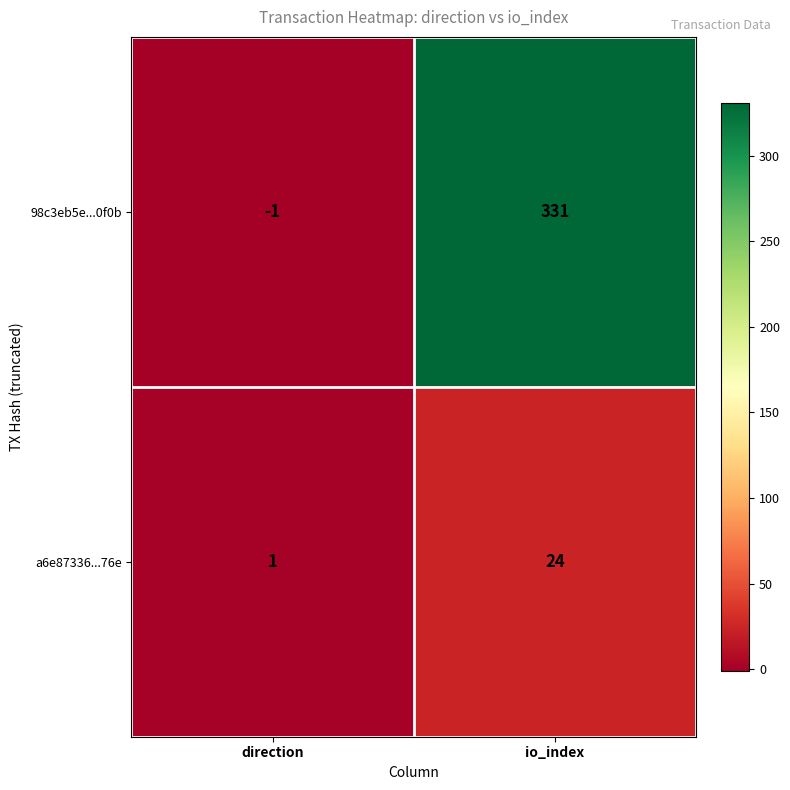

At which category is the sum across all series the highest?

io_index